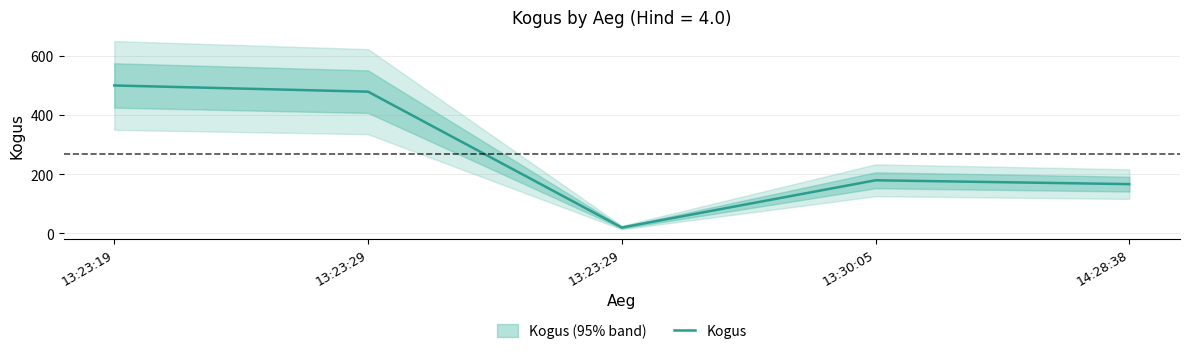

Where is the first local maximum?

13:30:05